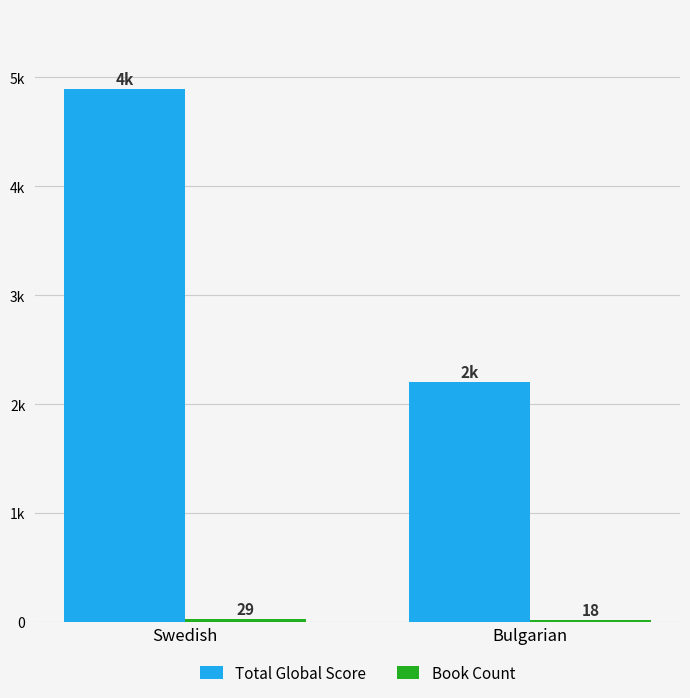

What is the average value of the Book Count series?

24